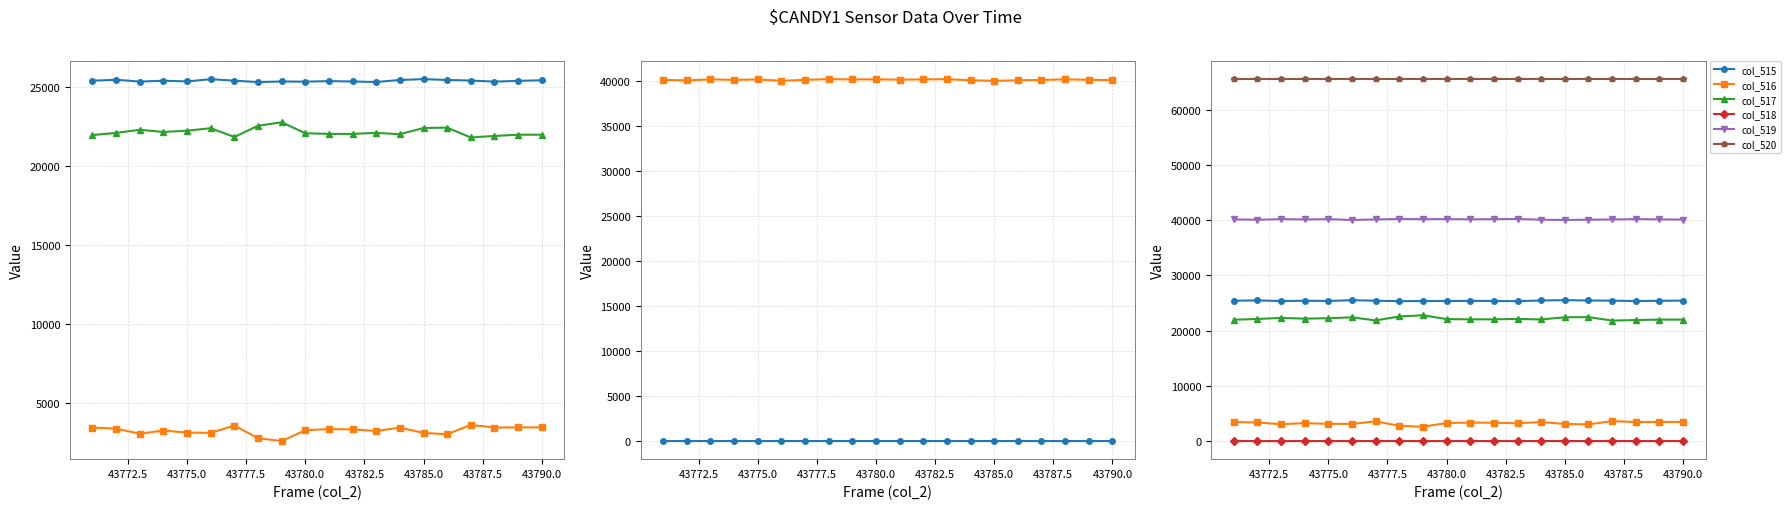

How many values in the col_519 series are below 40137?

10